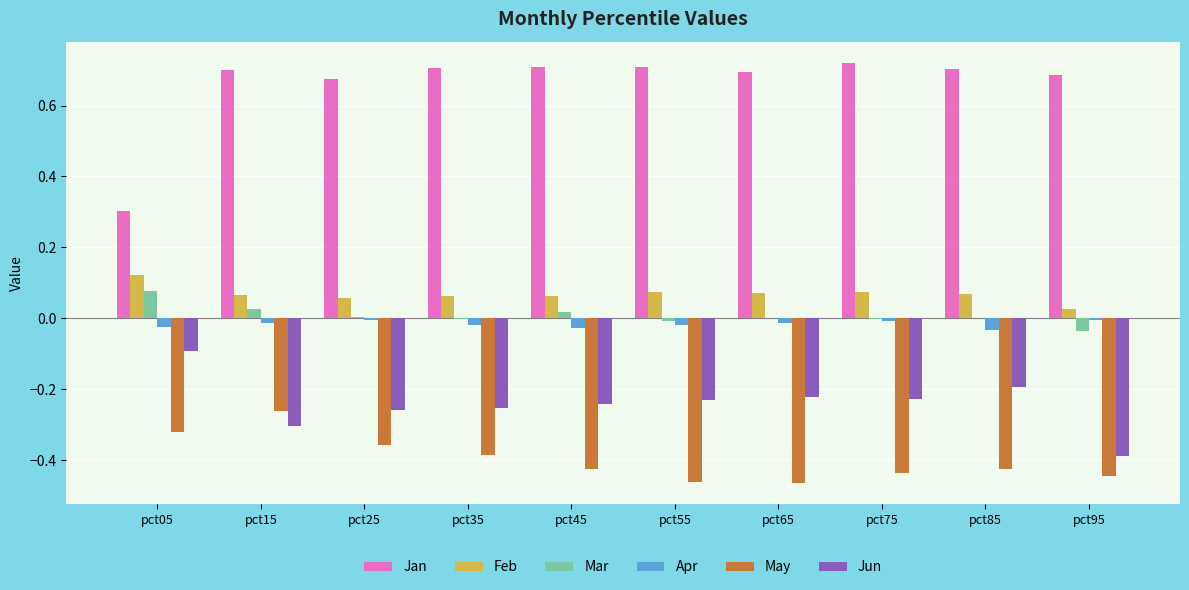

Between pct65 and pct95, which series saw the biggest shift?

Jun